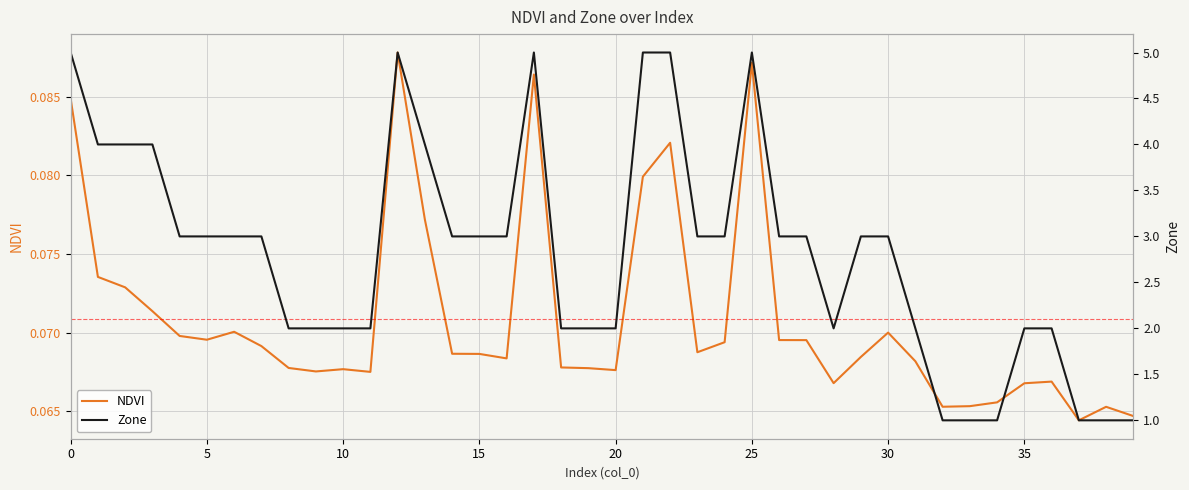

Is it true that Zone equals 1.6 at 15?

False